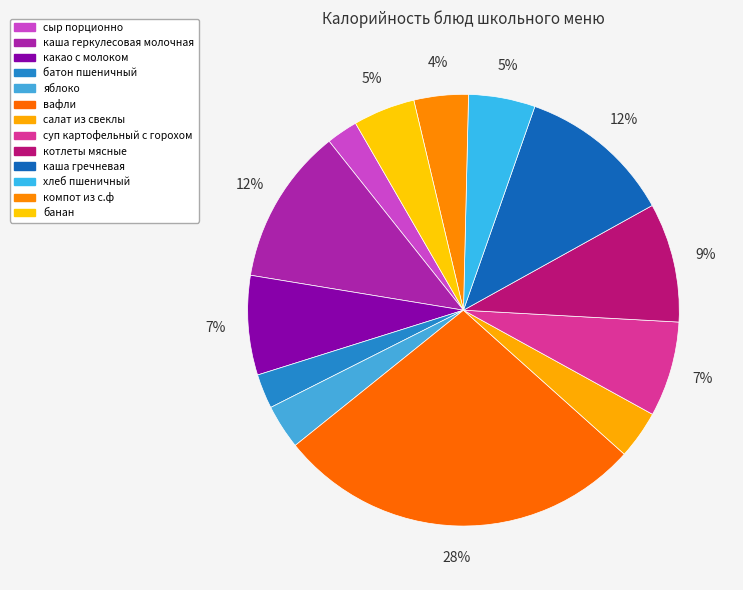

How many segments does this pie chart have?

13